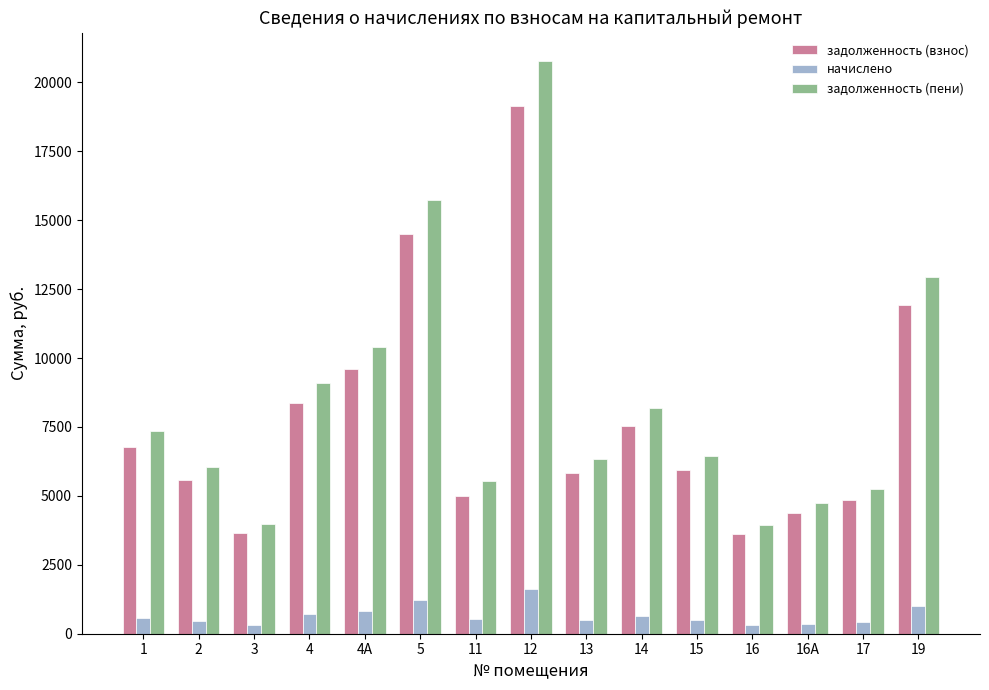

At which category is the sum across all series the highest?

12